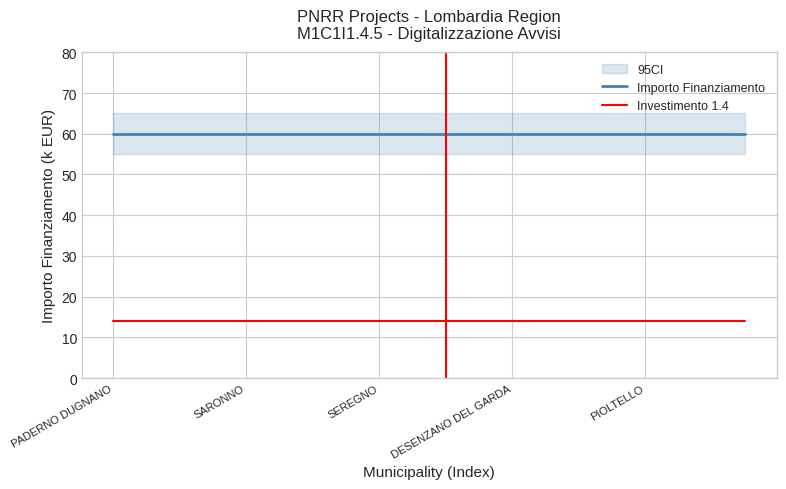

At which label does Importo Finanziamento reach its minimum?

PADERNO DUGNANO